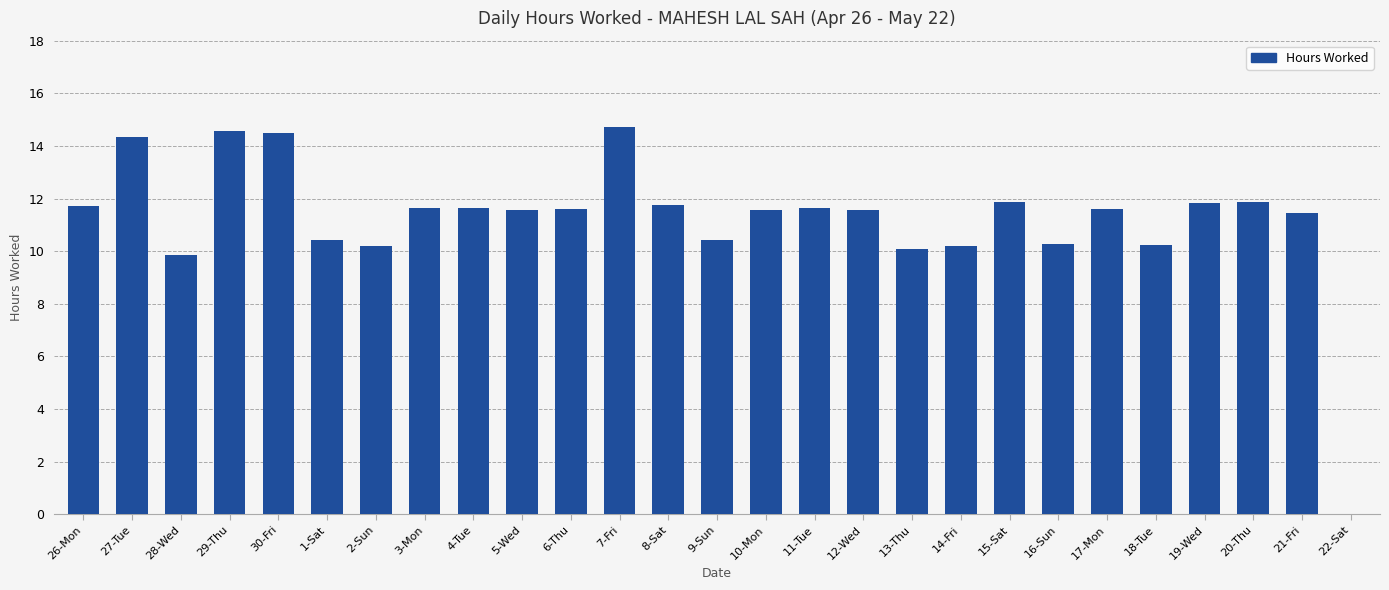

Is it true that the value at 12-Wed is 11.6?

True